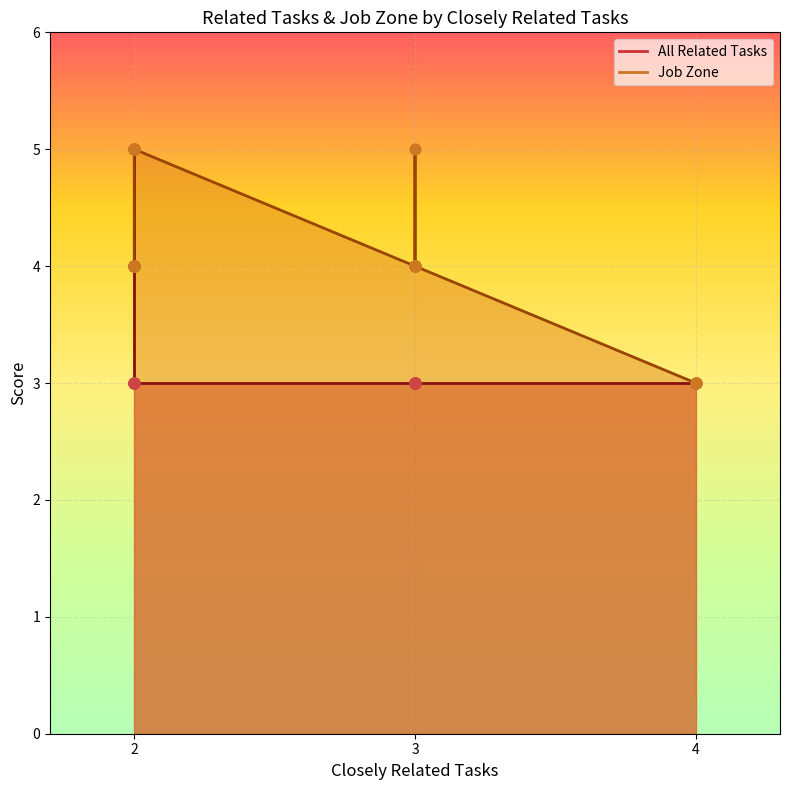

What are all the series names shown in the legend?

All Related Tasks, Job Zone